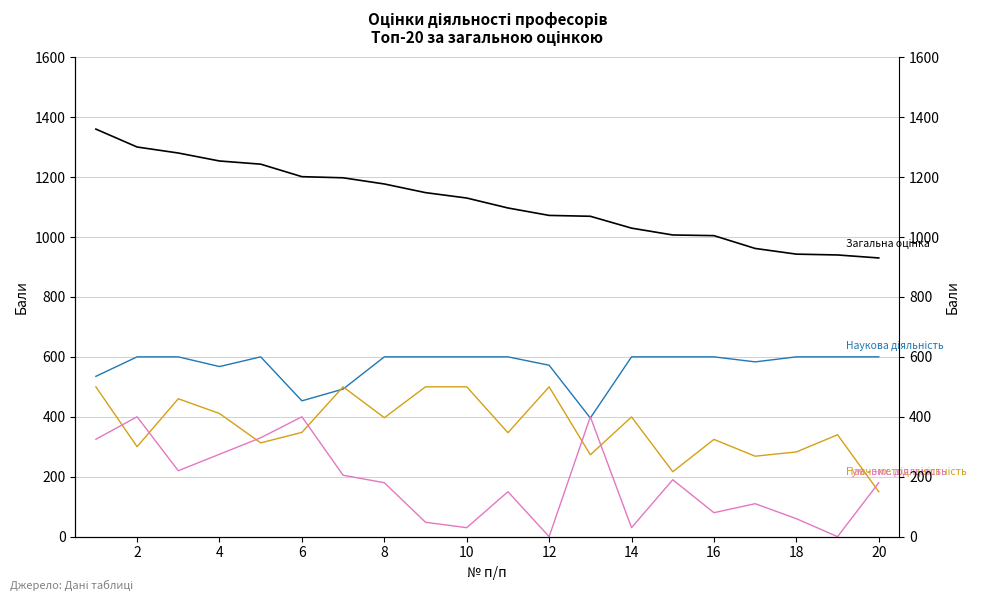

Where is the first local maximum for Гуманітарно-виховна діяльність?

2